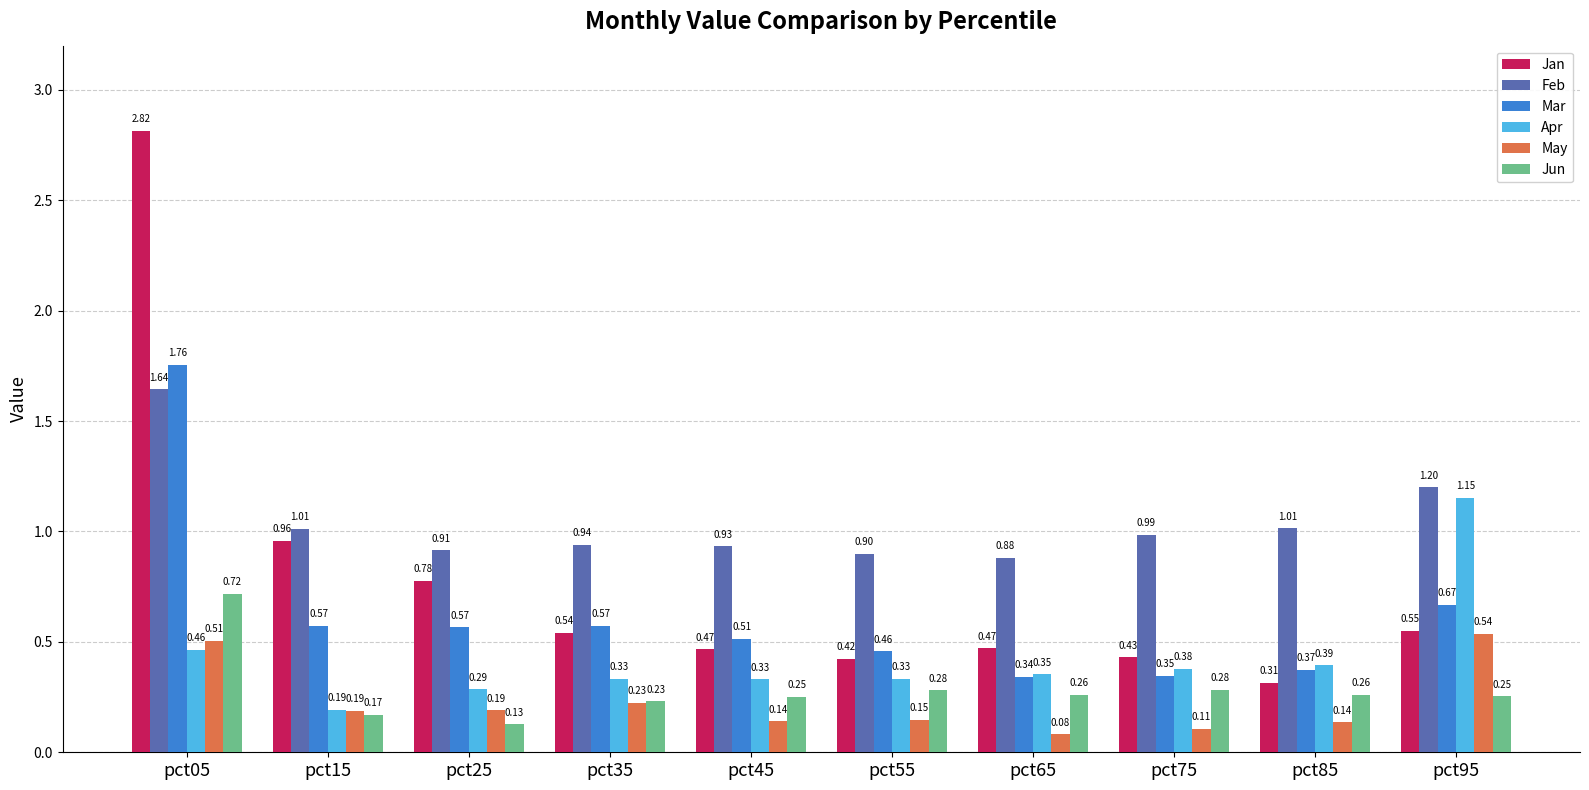

Are the bars horizontal?

No